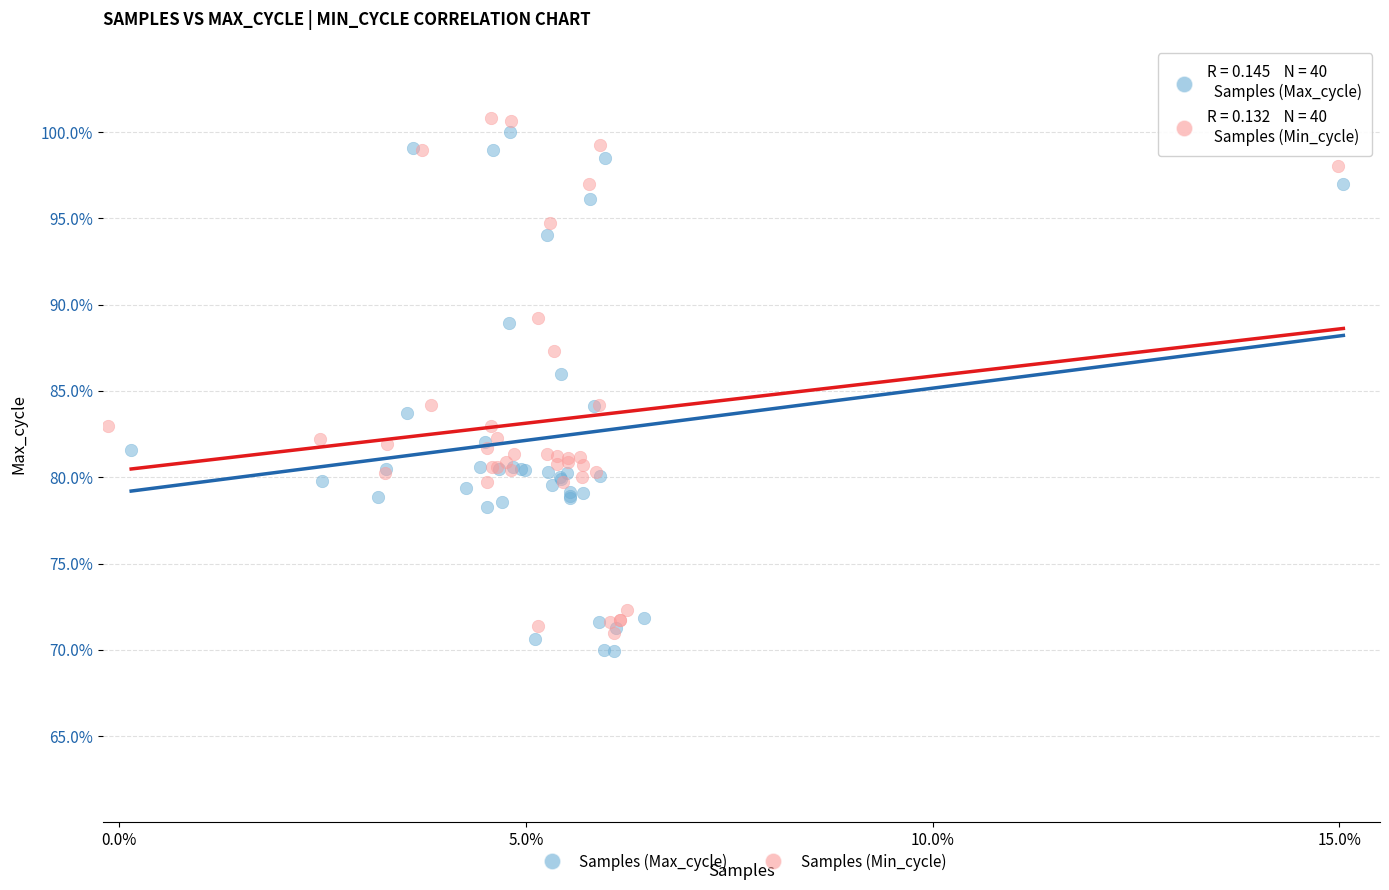

Which series contains the lowest Y value?

Samples (Max_cycle)